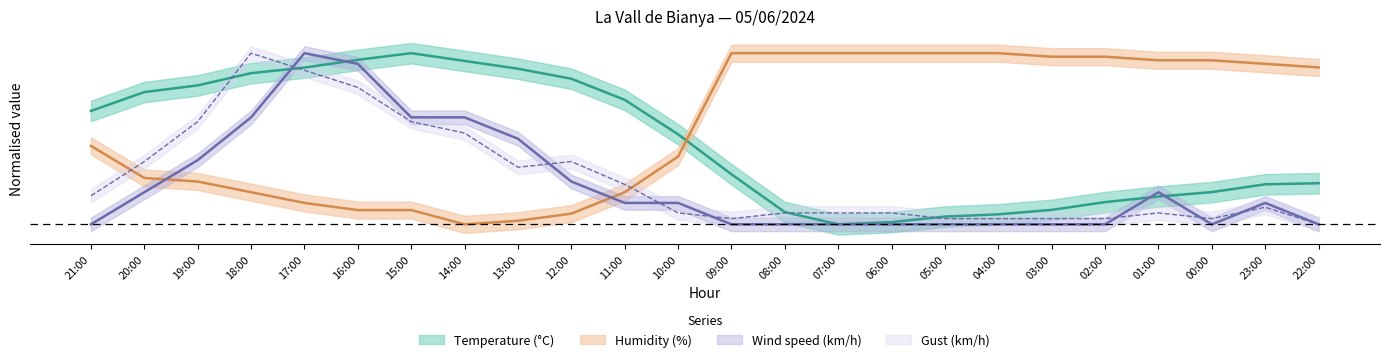

At which label is Gust (km/h) closest to 0?

22:00